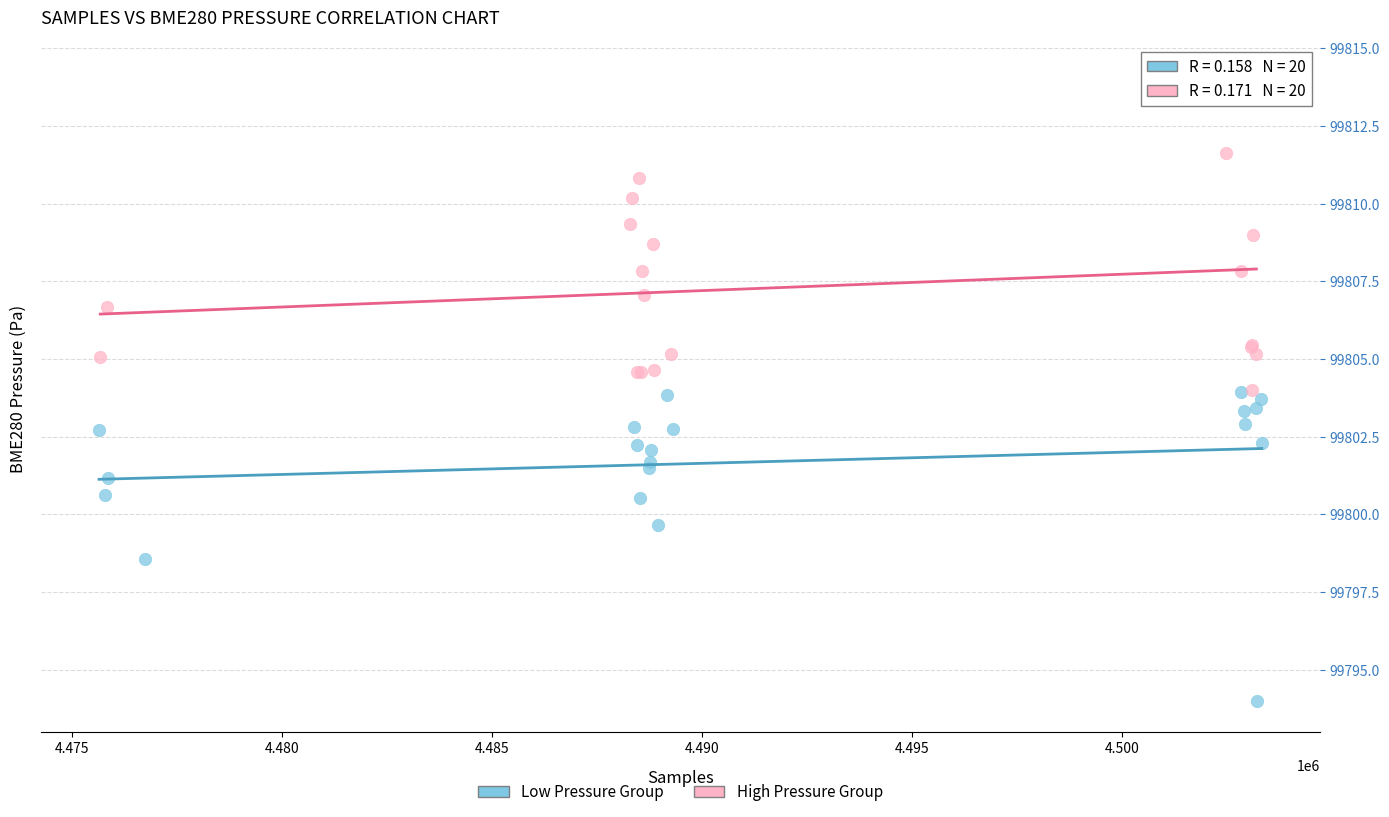

Which series contains the lowest Y value?

Low Pressure Group